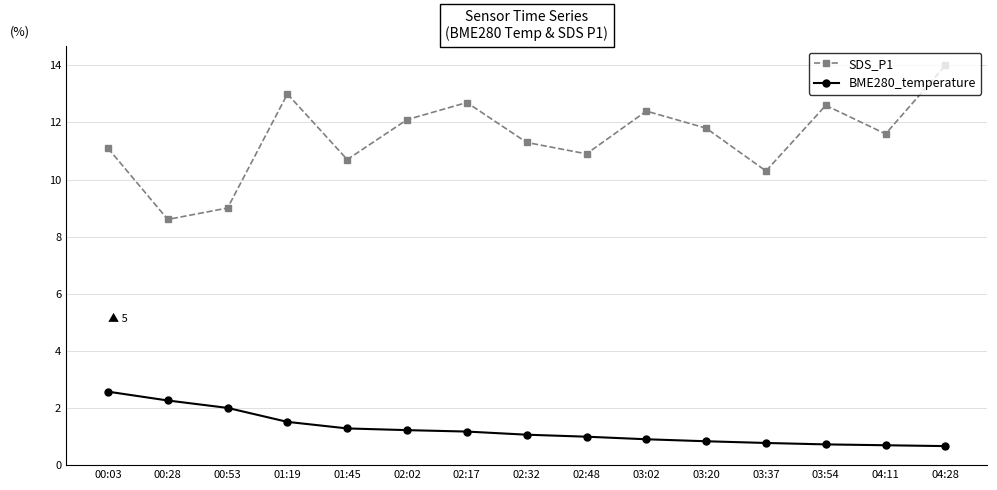

Where does the BME280_temperature series first go above 1?

00:03